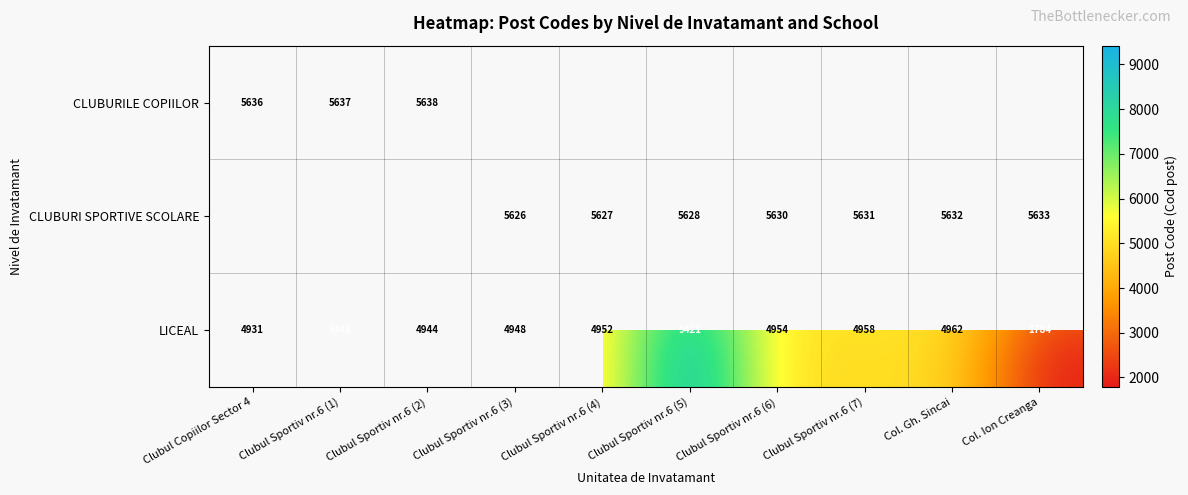

True or false: CLUBURI SPORTIVE SCOLARE has a value of 9483.7 at Col. Ion Creanga.

False